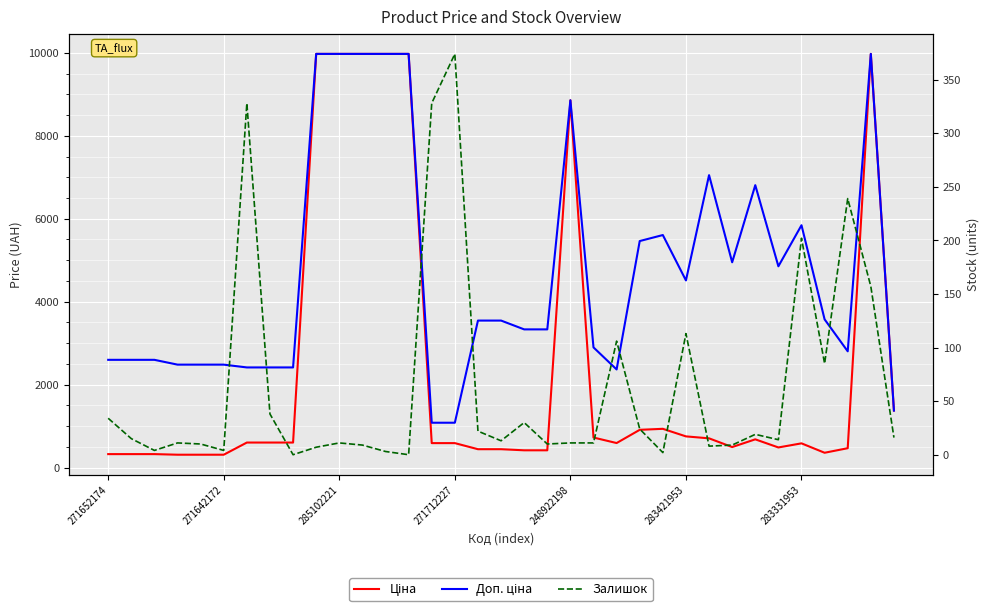

Reading left to right, transcribe all the data shown in this chart.

Ціна: 324.8	324.8	324.8	310.3	310.3	310.3	603.7	603.7	603.7	9975.0	9975.0	9975.0	9975.0	9975.0	589.9	589.9	443.1	443.1	416.6	416.6	8856.7	724.5	591.6	910.4	934.5	752.2	705.1	495.0	681.0	485.4	584.4	357.4	467.3	9975.0	1375.4
Доп. ціна: 2598.3	2598.3	2598.3	2482.4	2482.4	2482.4	2414.8	2414.8	2414.8	9975.0	9975.0	9975.0	9975.0	9975.0	1081.7	1081.7	3545.0	3545.0	3332.5	3332.5	8856.7	2897.8	2366.5	5462.3	5607.2	4513.3	7051.3	4950.4	6809.8	4853.8	5843.9	3573.9	2803.6	9975.0	1375.0
Залишок: 34.0	15.0	4.0	11.0	10.0	4.0	328.0	38.0	0.0	7.0	11.0	9.0	3.0	0.0	328.0	374.0	22.0	13.0	30.0	10.0	11.0	11.0	106.0	24.0	2.0	113.0	8.0	9.0	19.0	14.0	202.0	85.0	239.0	157.0	16.0